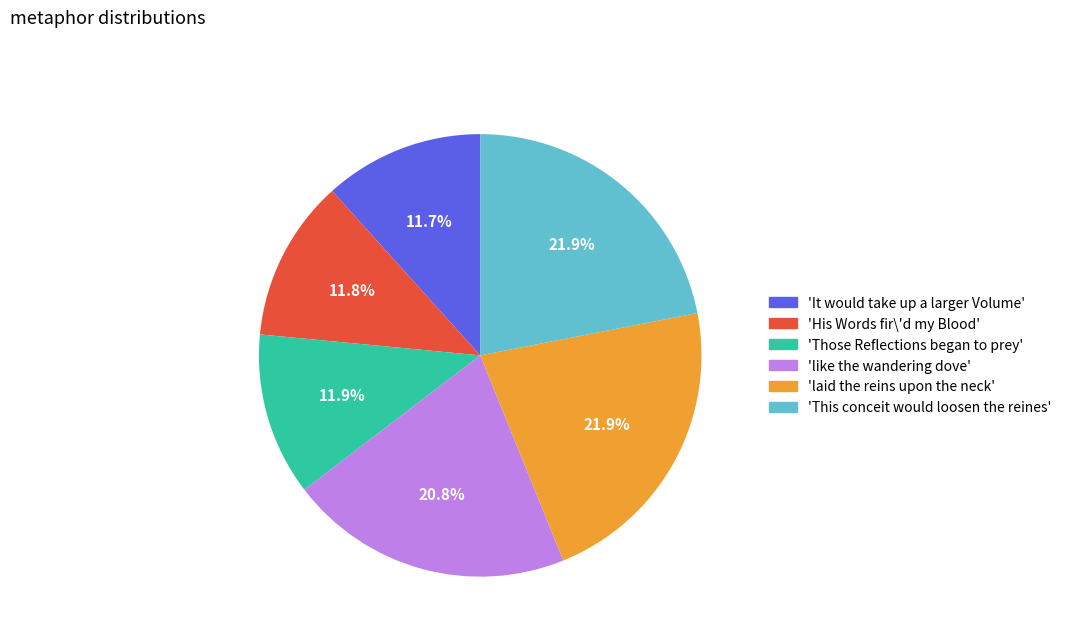

Is there a majority slice in this chart?

No